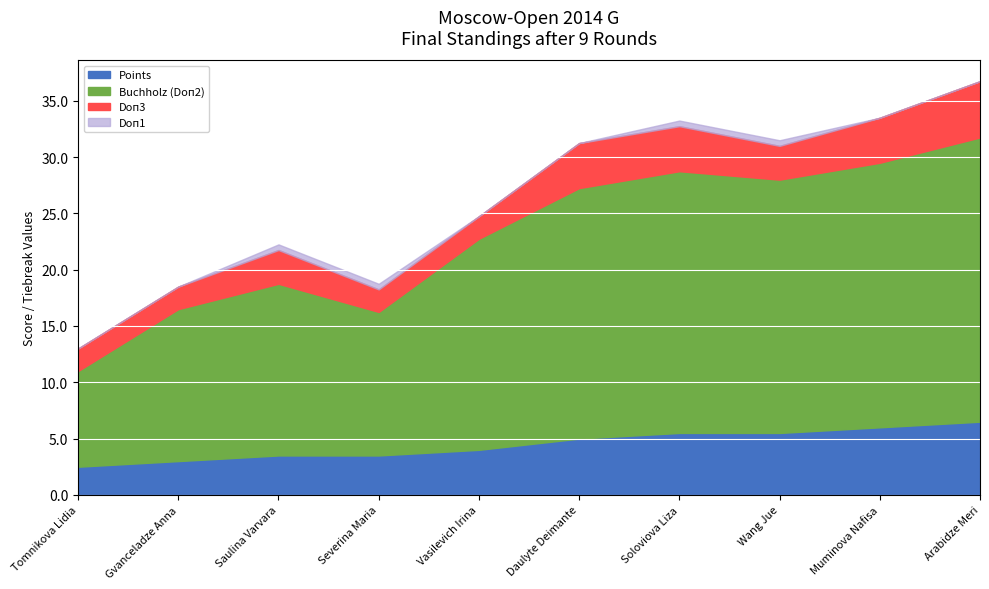

True or false: Doп3 and Points cross at least once.

False